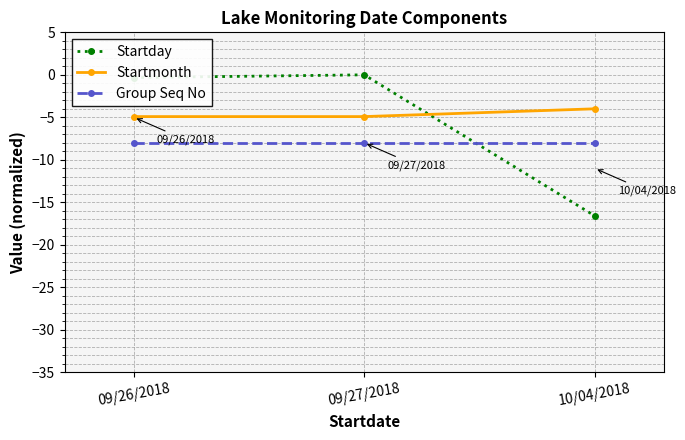

What is the label of the 1st point from the left?

09/26/2018